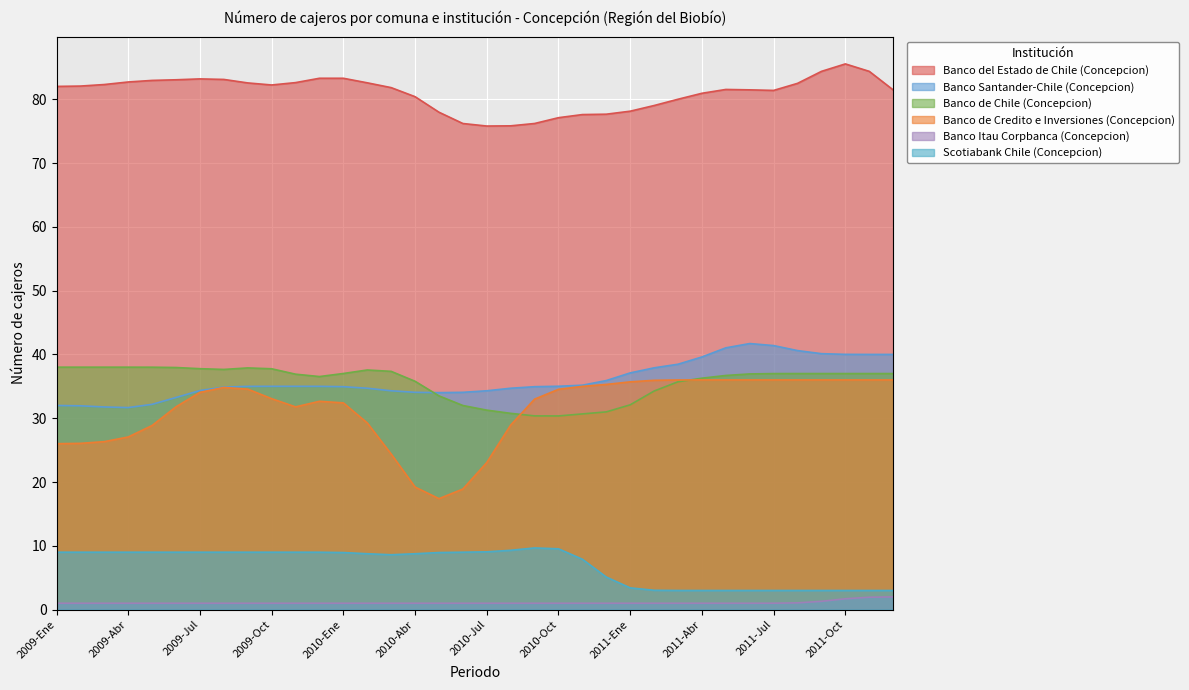

What is the total value across all series at 2009-Jul?

199.3